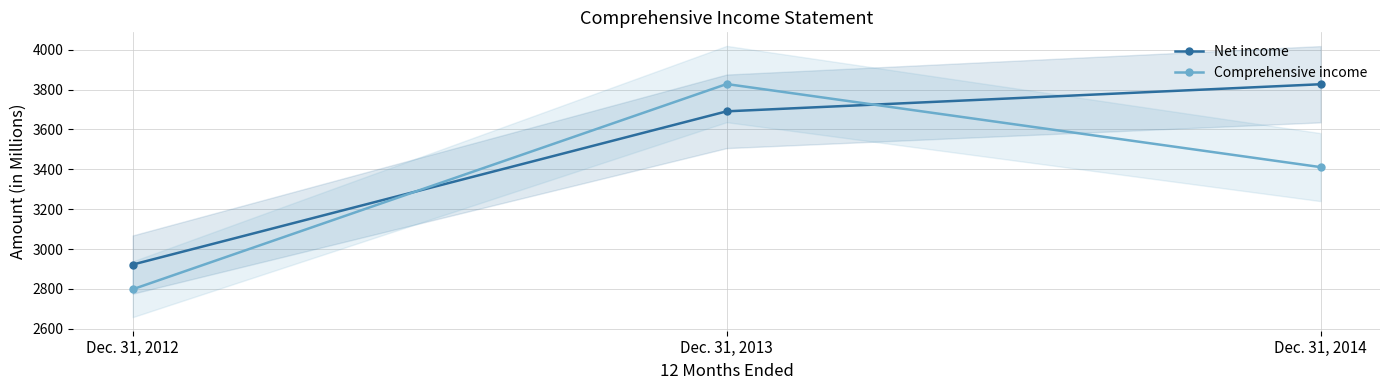

How many values in the Net income series are below 3691?

1